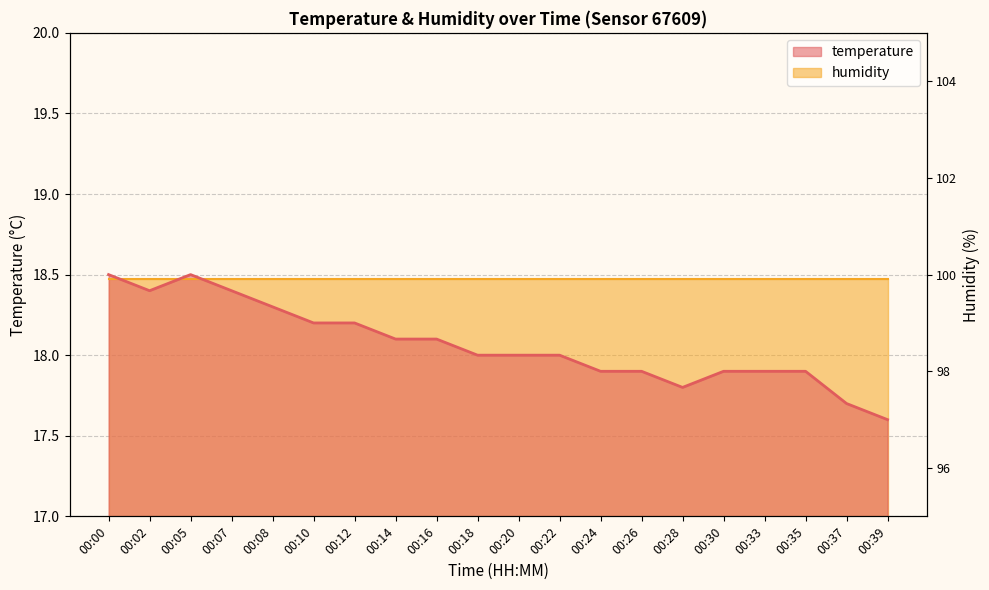

Reading left to right, list all the values displayed in this chart.

18.5	18.4	18.5	18.4	18.3	18.2	18.2	18.1	18.1	18.0	18.0	18.0	17.9	17.9	17.8	17.9	17.9	17.9	17.7	17.6